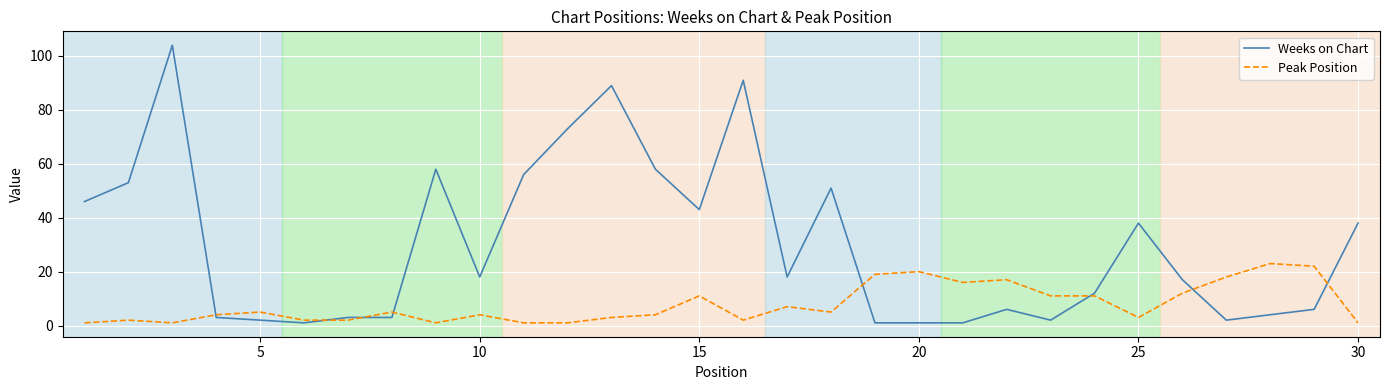

What is the highest value of the Weeks on Chart series?

104